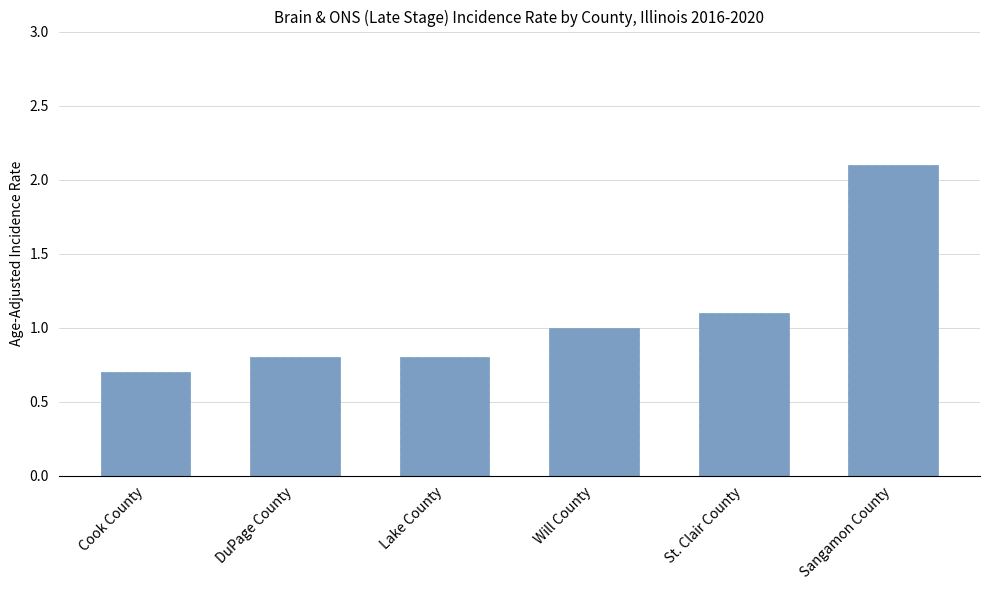

What is the sum of all values?

6.5